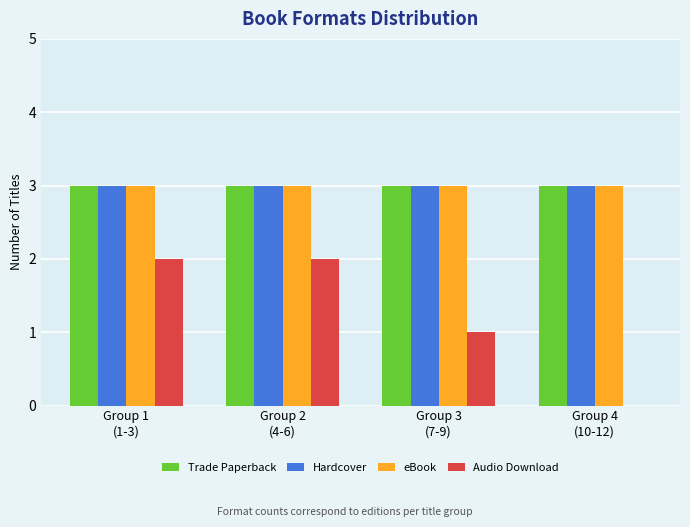

What is the sum of all eBook values?

12